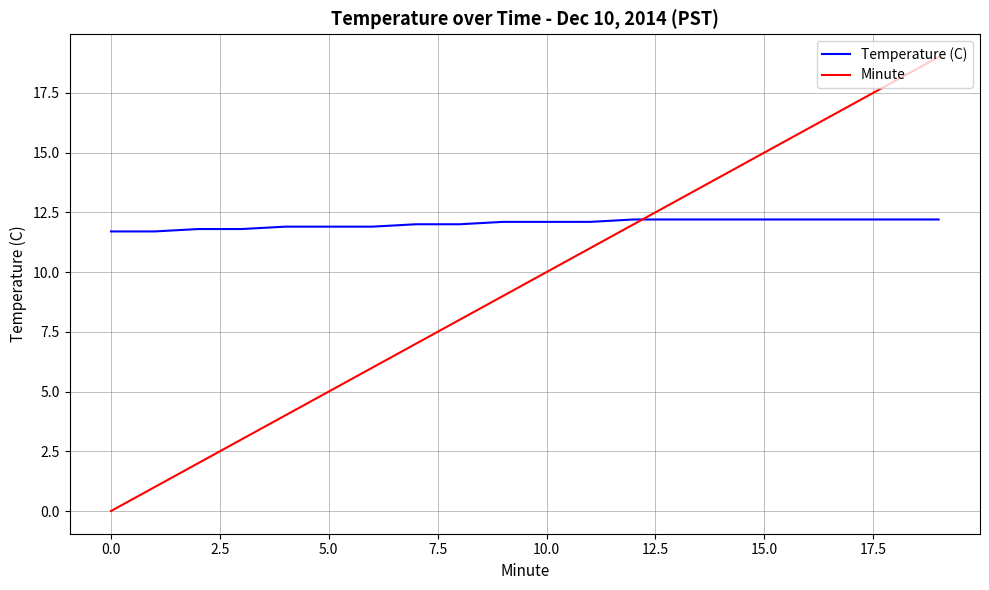

Reading left to right, transcribe all the data shown in this chart.

Temperature (C): 11.7	11.7	11.8	11.8	11.9	11.9	11.9	12.0	12.0	12.1	12.1	12.1	12.2	12.2	12.2	12.2	12.2	12.2	12.2	12.2
Minute: 0.0	1.0	2.0	3.0	4.0	5.0	6.0	7.0	8.0	9.0	10.0	11.0	12.0	13.0	14.0	15.0	16.0	17.0	18.0	19.0